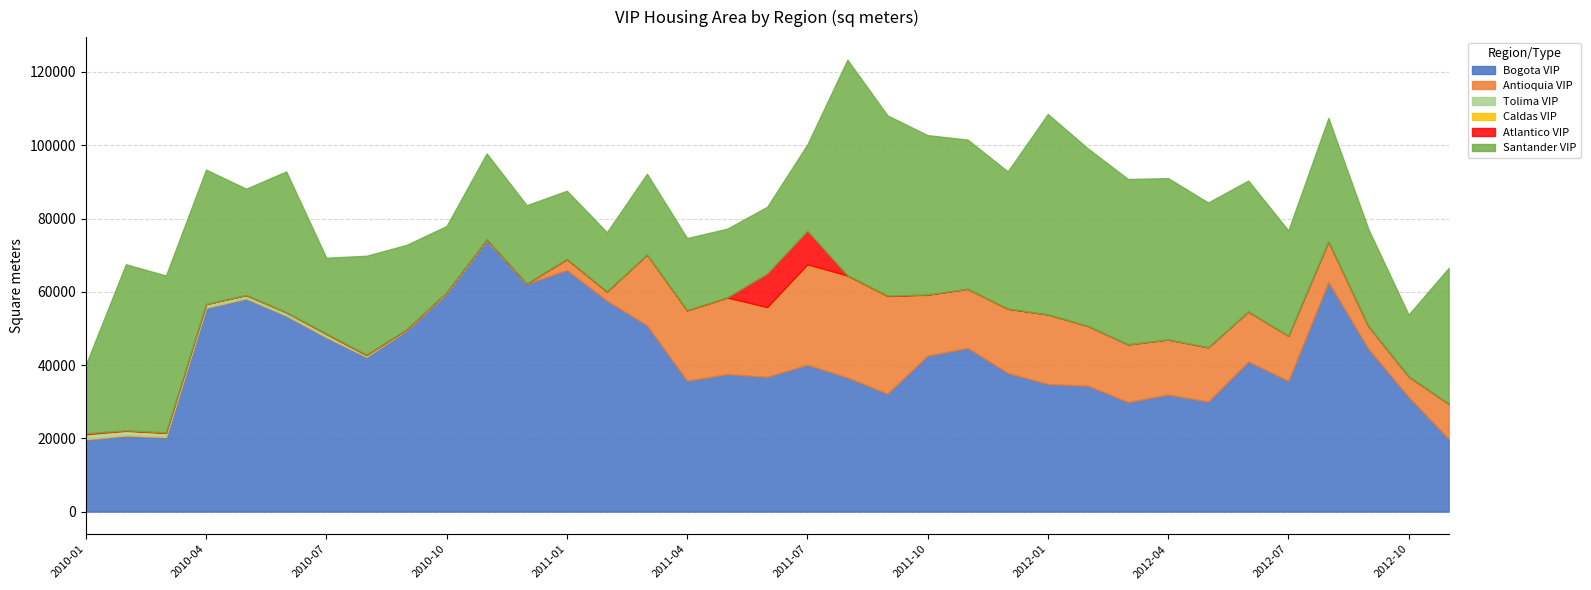

Does the chart have visible grid lines?

Yes